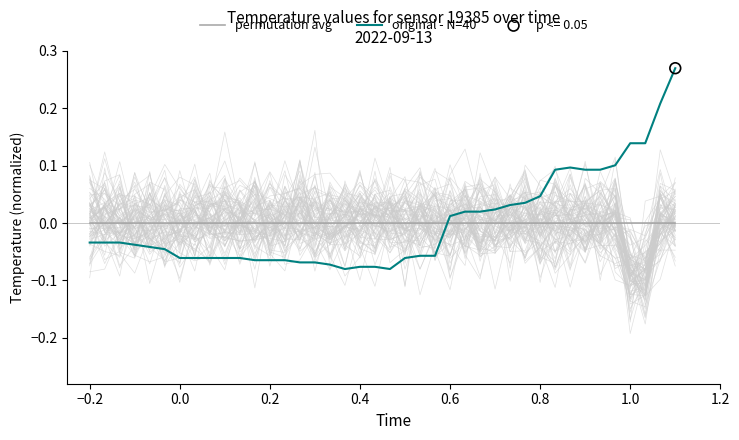

How many intersections are there between permutation avg and original - N=40?

1